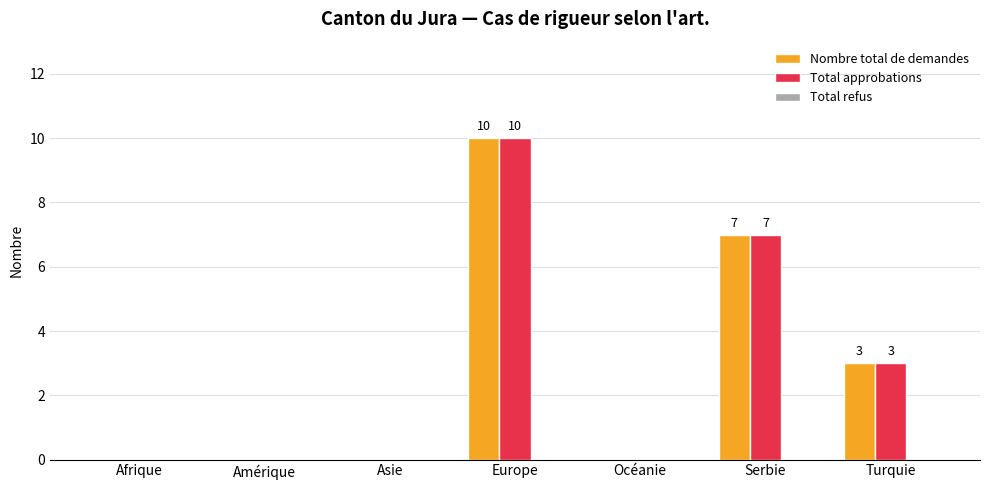

Which category has the highest value across all series?

Europe